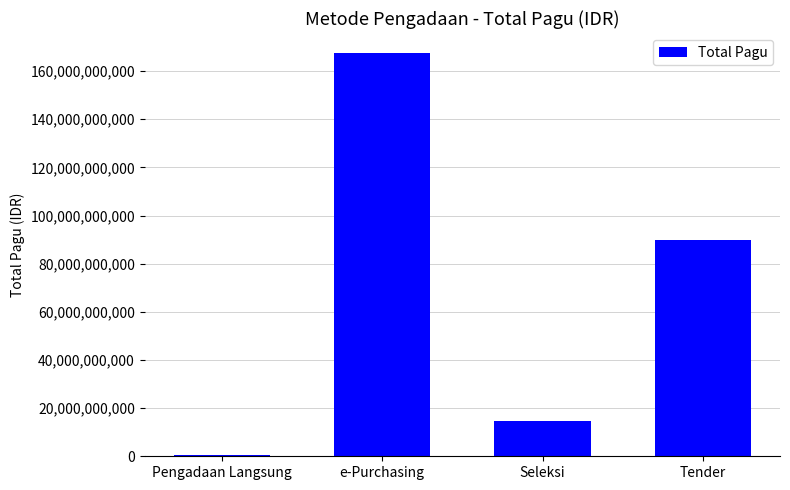

Where is the data nearest to the value 84040903000?

Tender